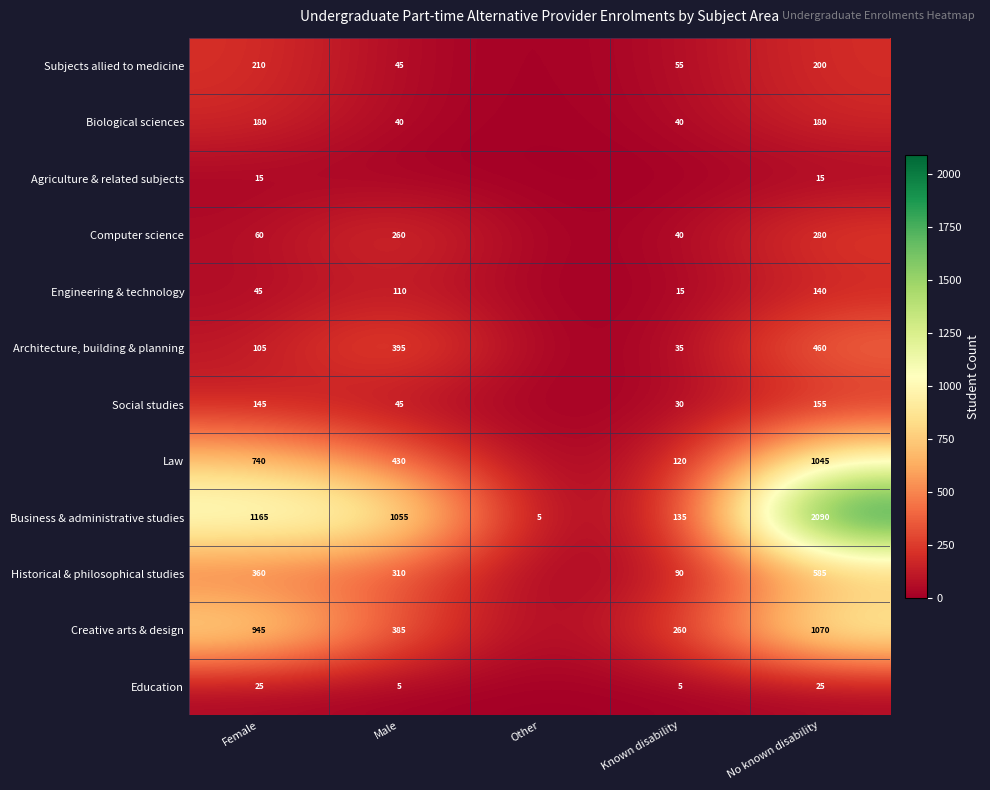

True or false: Historical & philosophical studies has a value of 404 at No known disability.

False